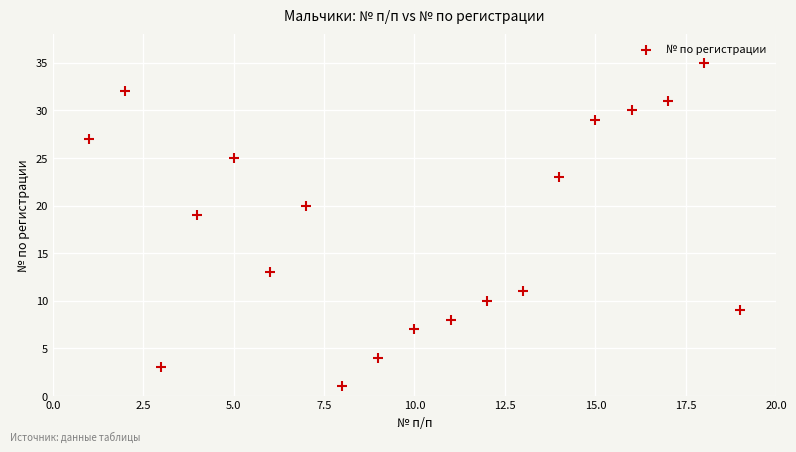

What Y value in the scatter plot is closest to 18?

19